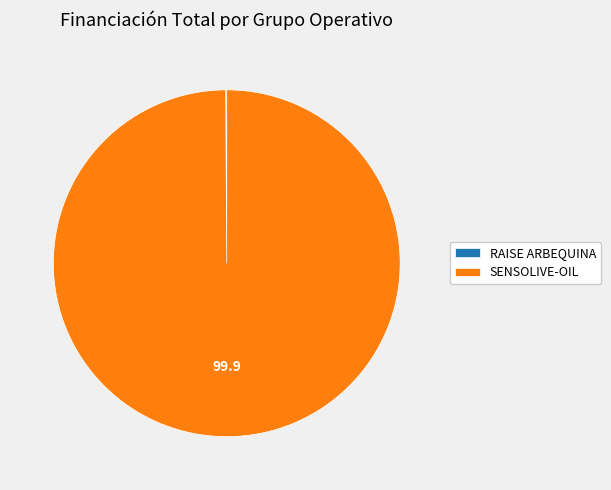

What is the majority slice?

SENSOLIVE-OIL